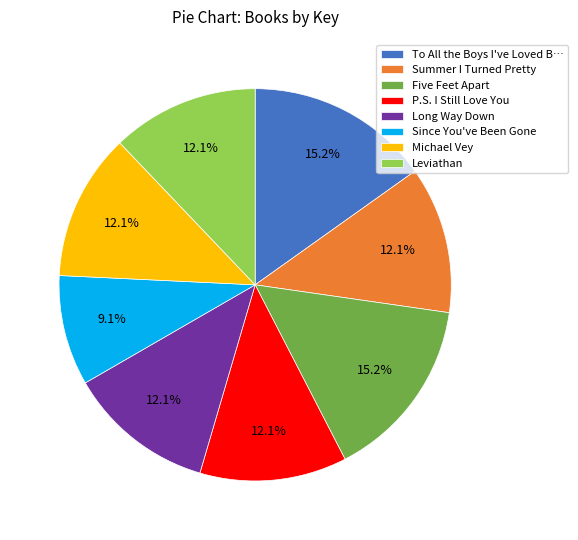

To the nearest percent, what is the difference between the Five Feet Apart and P.S. I Still Love You slice percentages?

3%